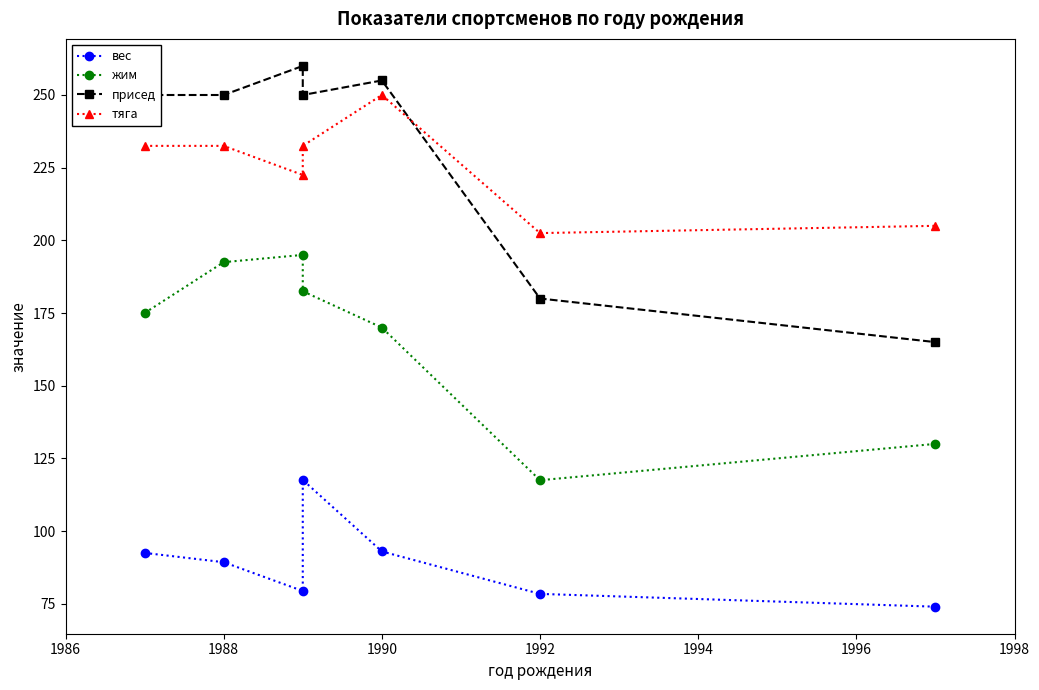

The value of присед at 1998 is 165.0. True or false?

True